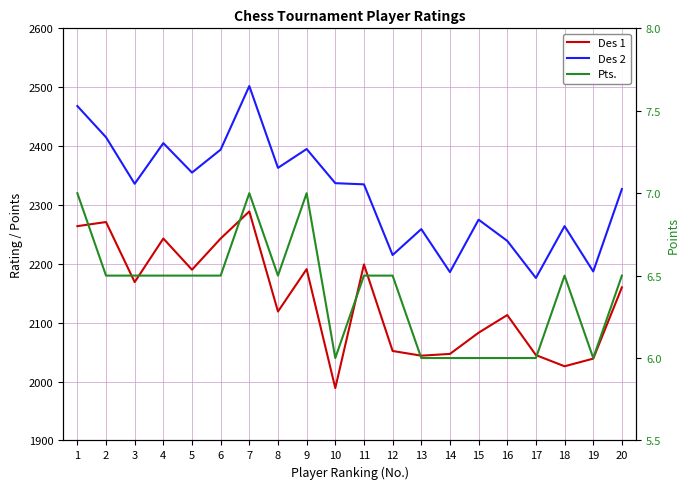

At 14, list the series in order from smallest to largest.

Pts., Des 1, Des 2